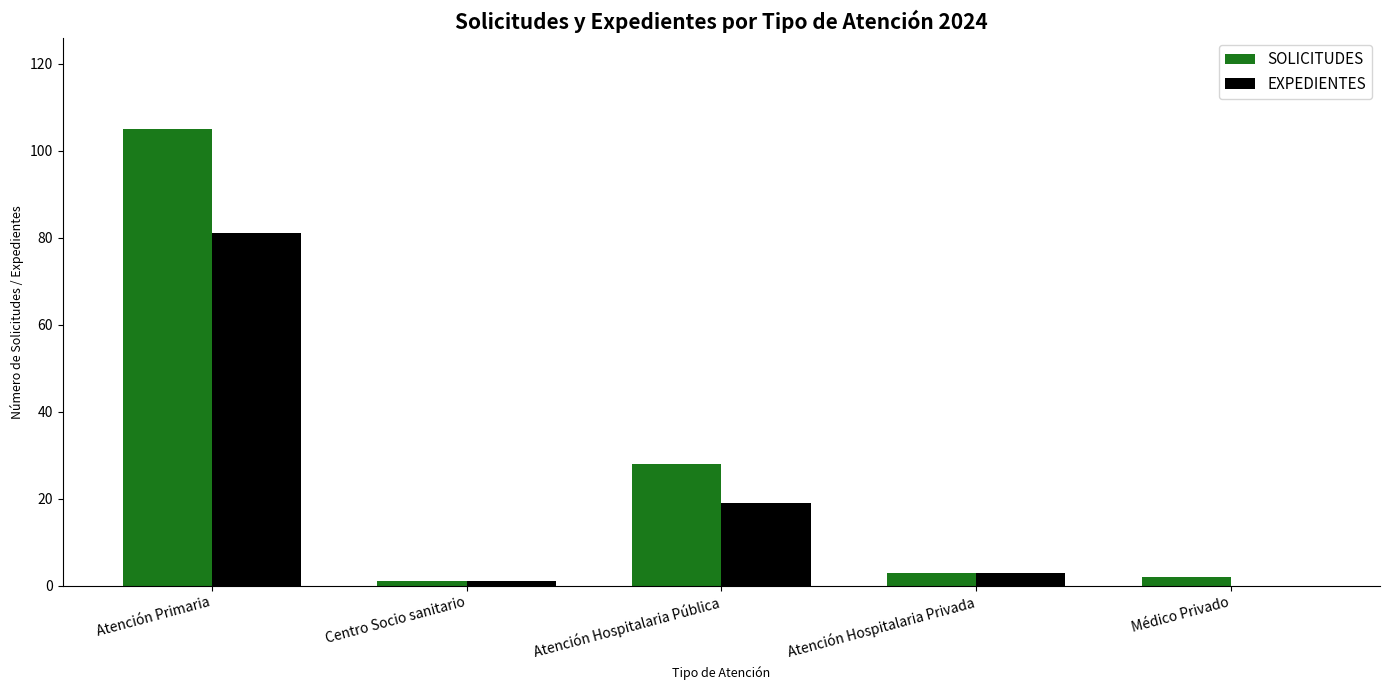

Where does the EXPEDIENTES series first go above 3?

Atención Primaria